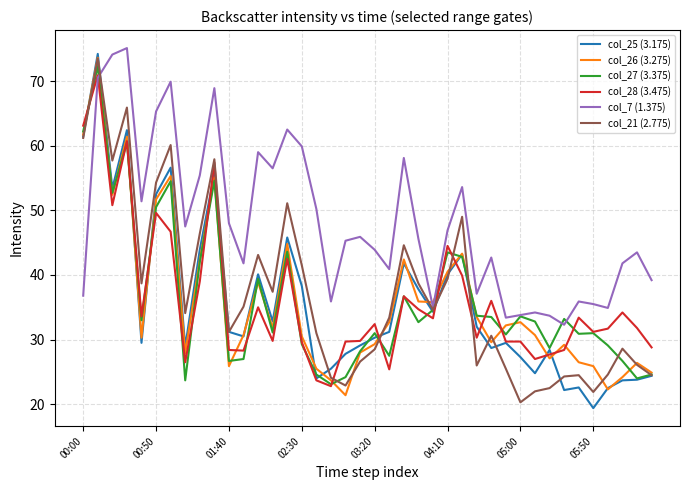

What is the smallest value displayed?

19.4